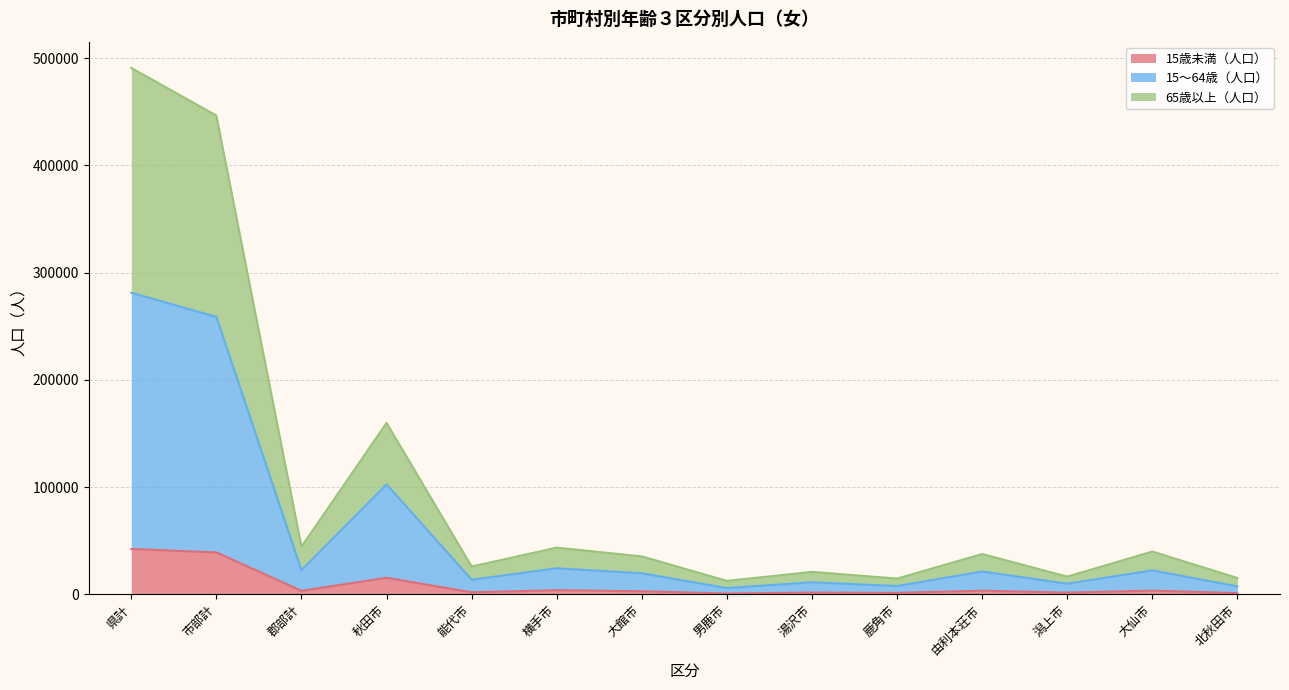

What is the total value across all series at 市部計?

446379